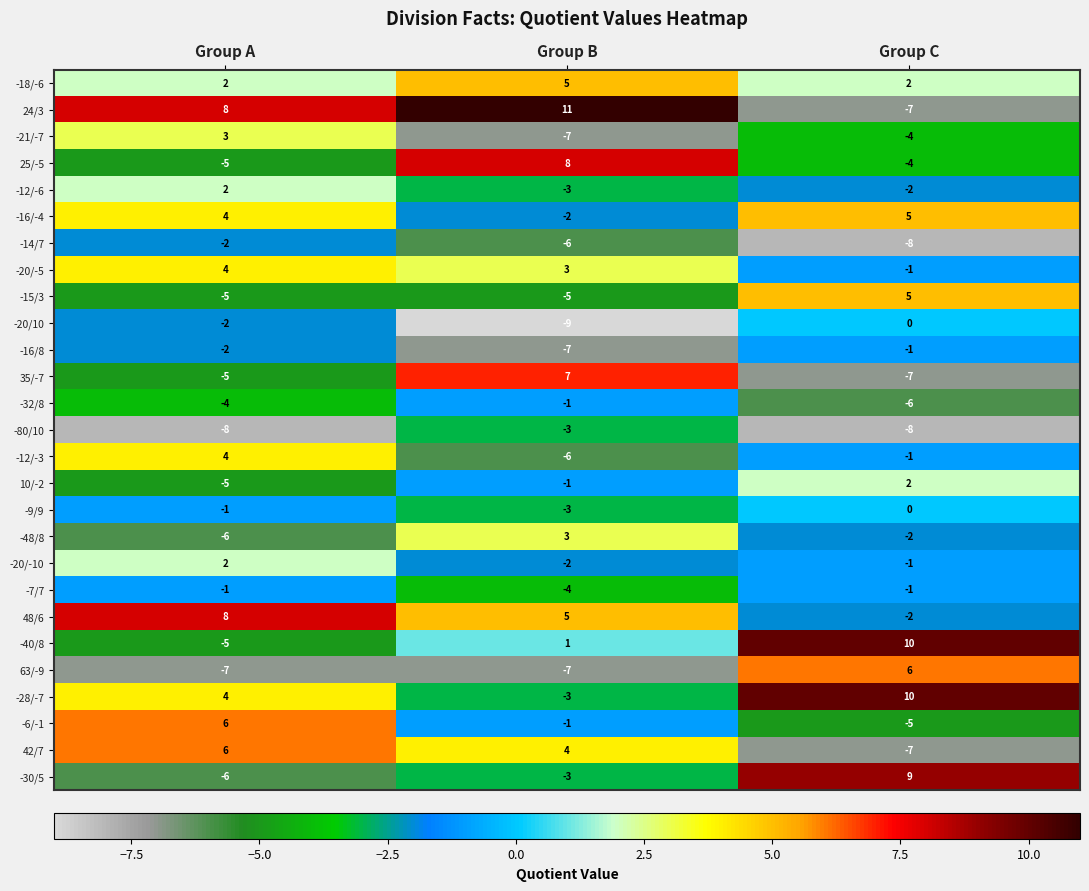

What is the smallest value displayed?

-9